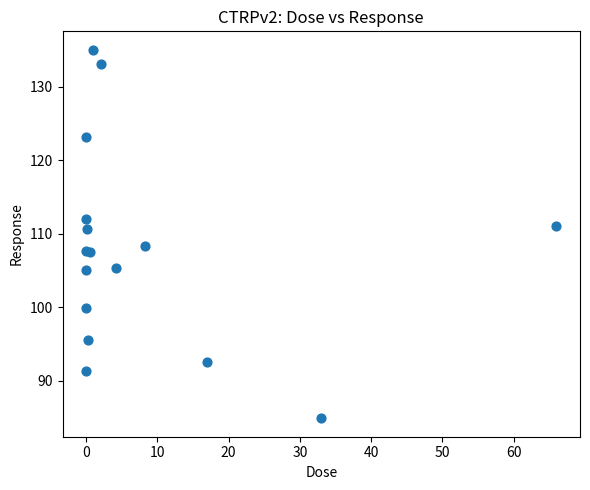

What Y value in the scatter plot is closest to 109?

108.3